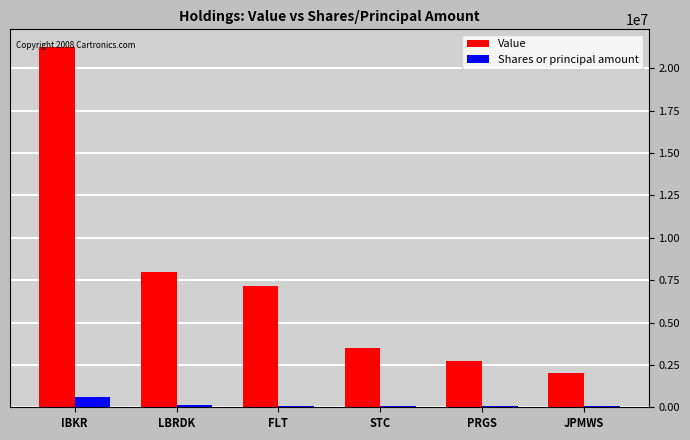

Which series has the widest spread of values?

Value